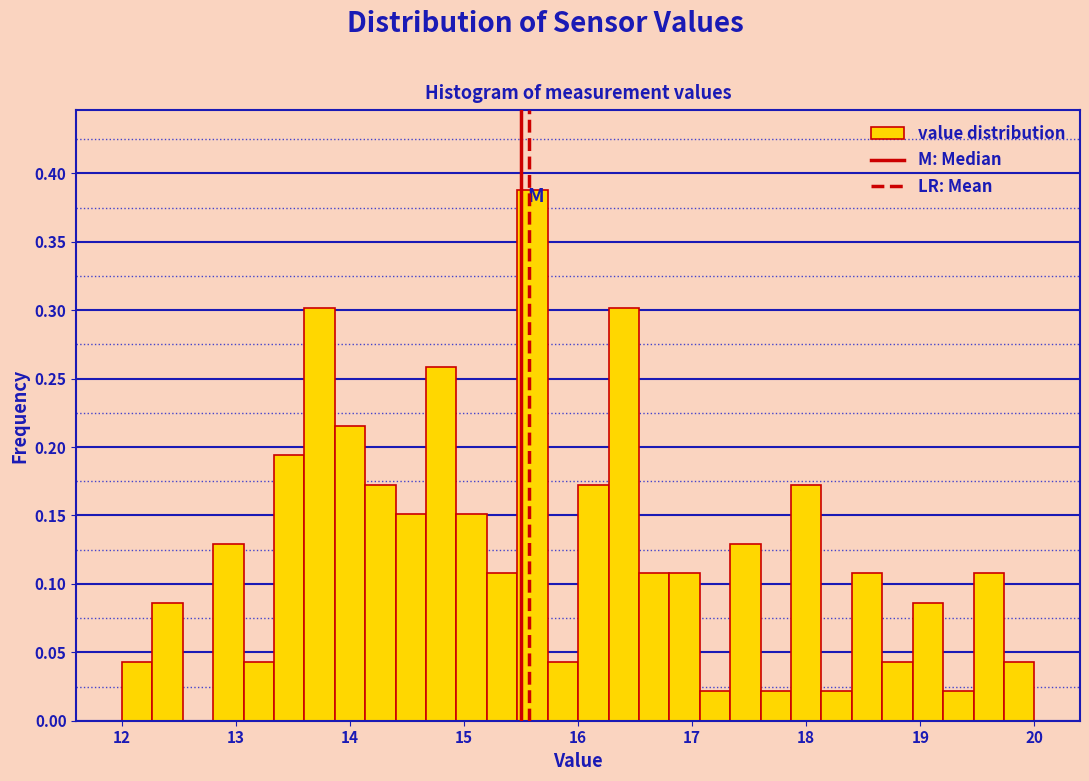

Around what value on the x-axis is the tallest bar? Give the approximate position of its centre, as read against the axis.

15.6